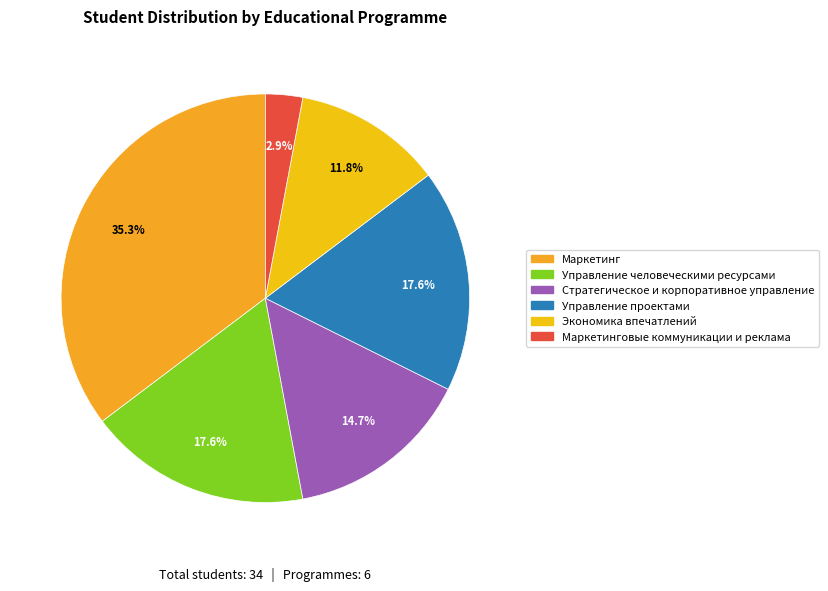

True or false: Маркетинг accounts for 30% of the total.

False